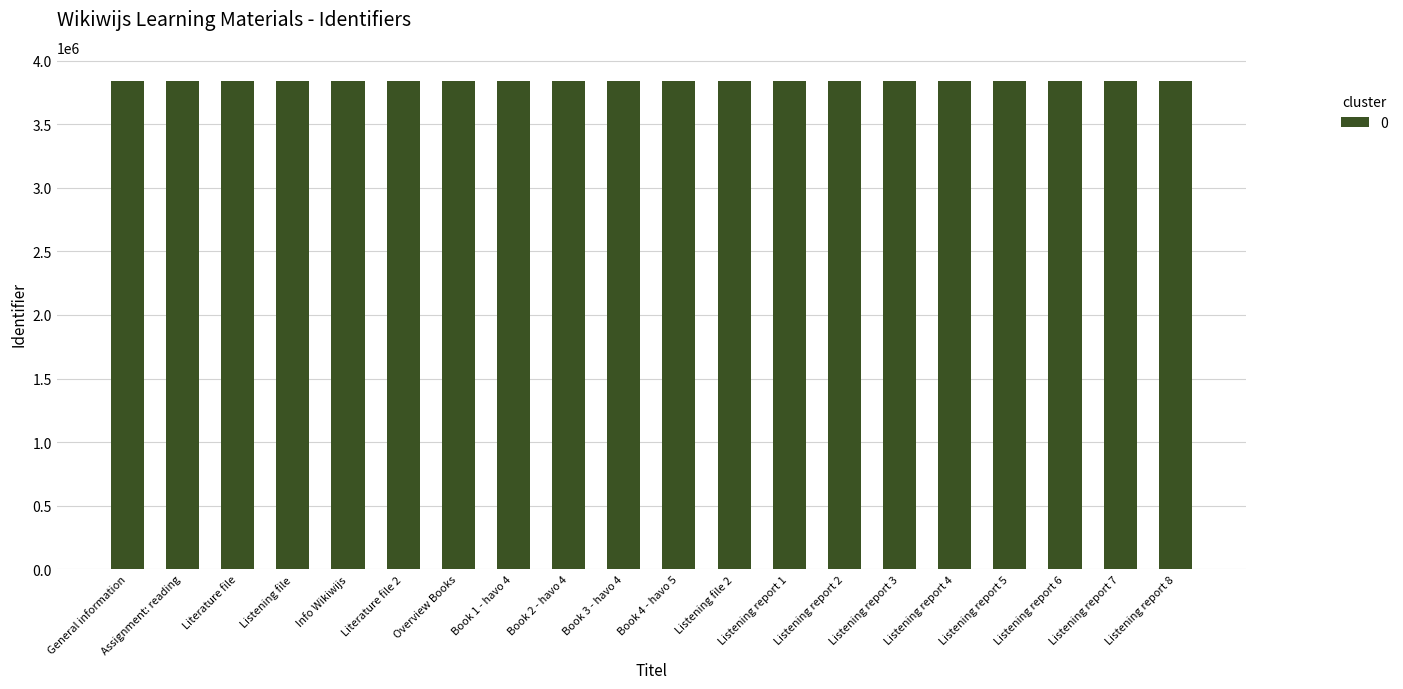

What is the greatest value displayed?

3838814